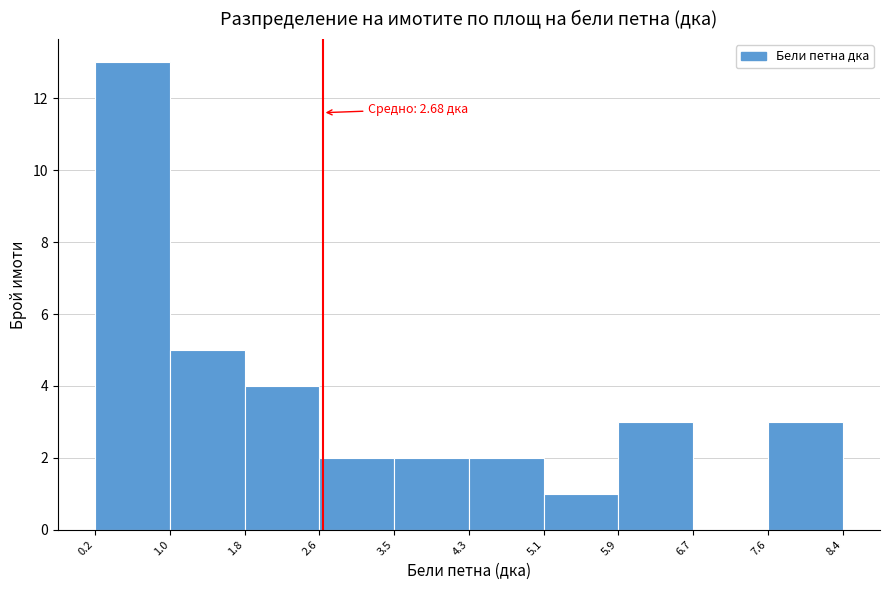

Which range on the x-axis has the tallest bar?

0.2 to 1.0